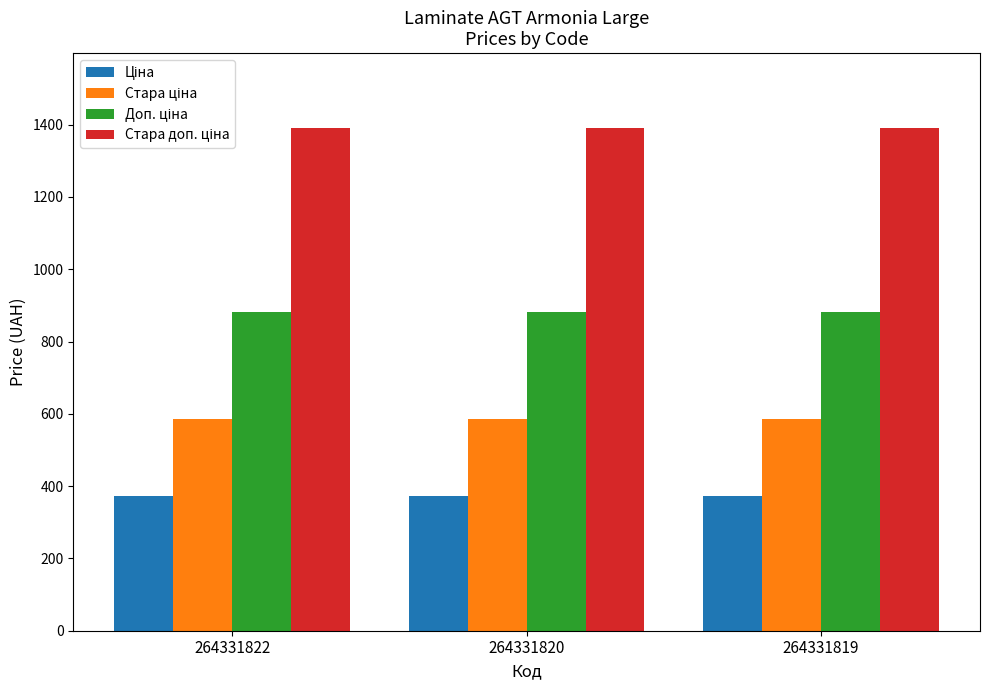

What is the total value across all series at 264331820?

3228.6